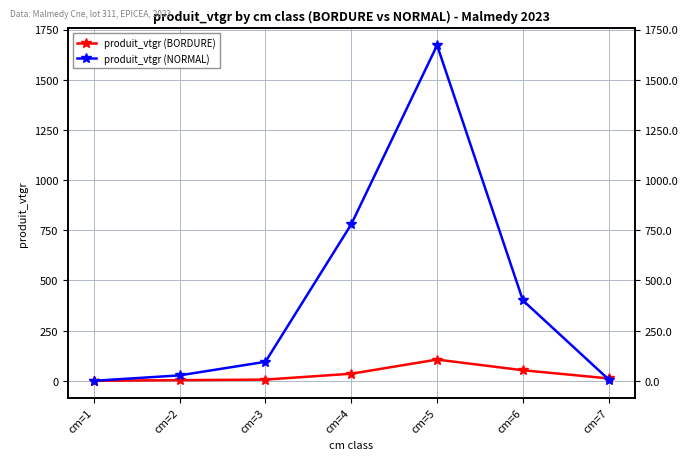

Reading right to left, what are all the values shown in this chart?

produit_vtgr (BORDURE): cm=7=12.0	cm=6=52.7	cm=5=105.9	cm=4=35.3	cm=3=6.1	cm=2=3.3	cm=1=0.1
produit_vtgr (NORMAL): cm=7=6.5	cm=6=400.5	cm=5=1671.6	cm=4=779.7	cm=3=94.8	cm=2=27.1	cm=1=0.1